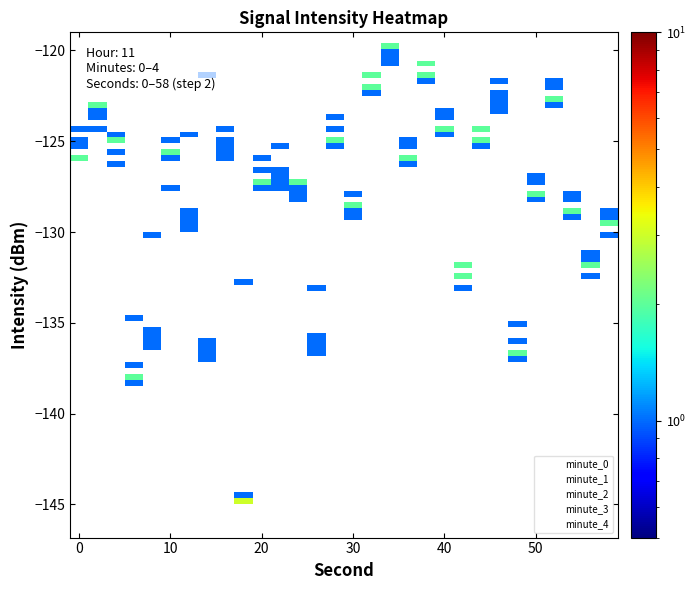

Which series has the widest spread of values?

minute_2